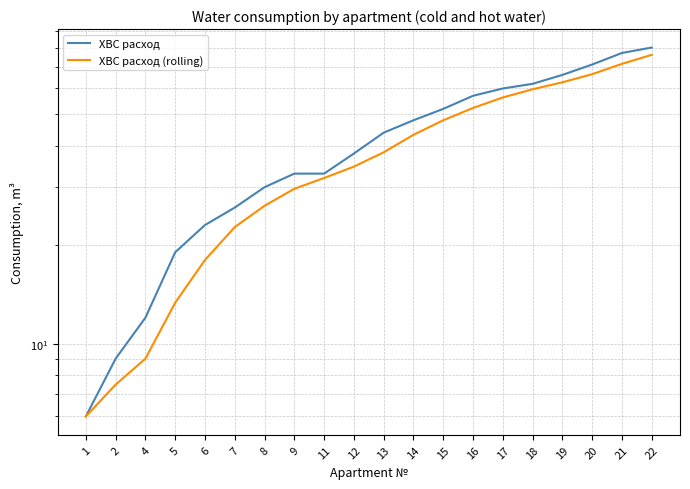

Is it true that ХВС расход (rolling) equals 62.7 at 19?

True